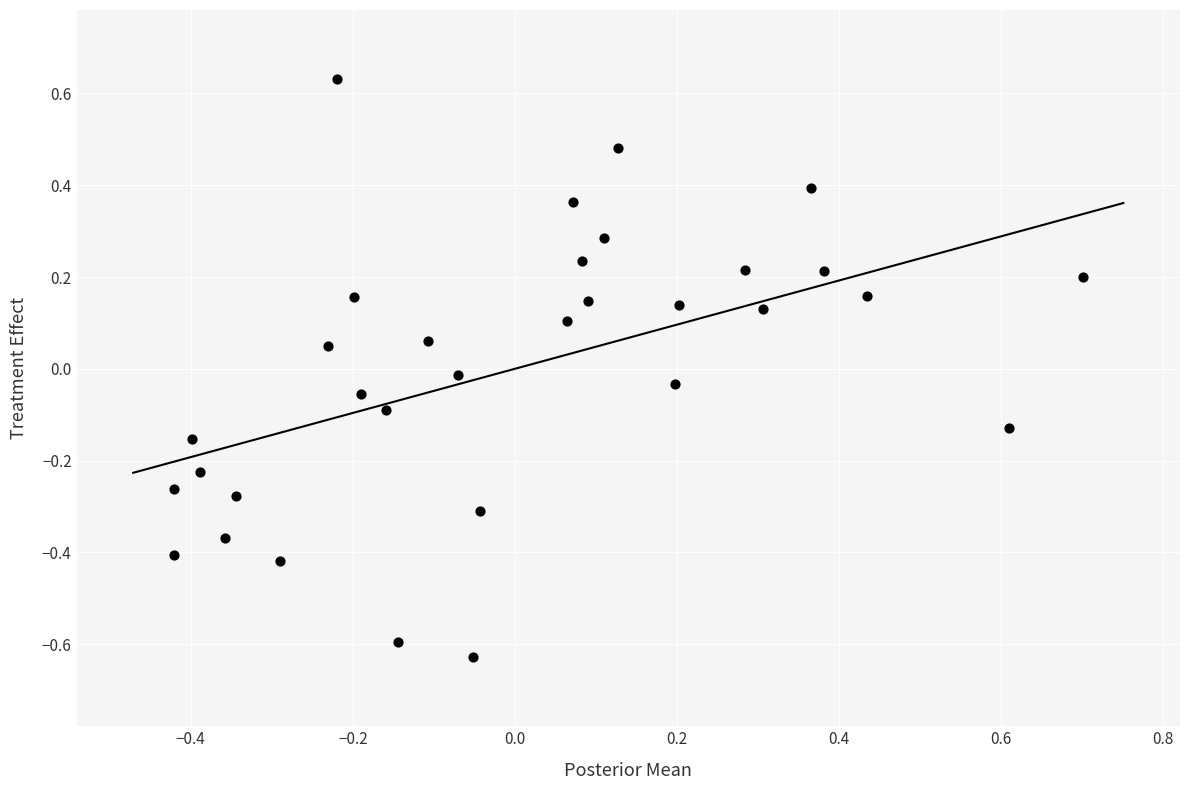

What is the range of Y values (max minus min)?

1.3